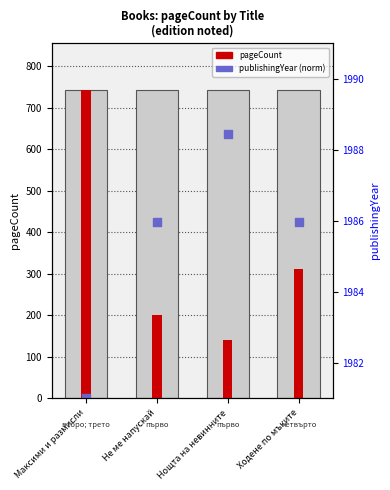

Which series reaches the minimum Y coordinate?

publishingYear (norm)